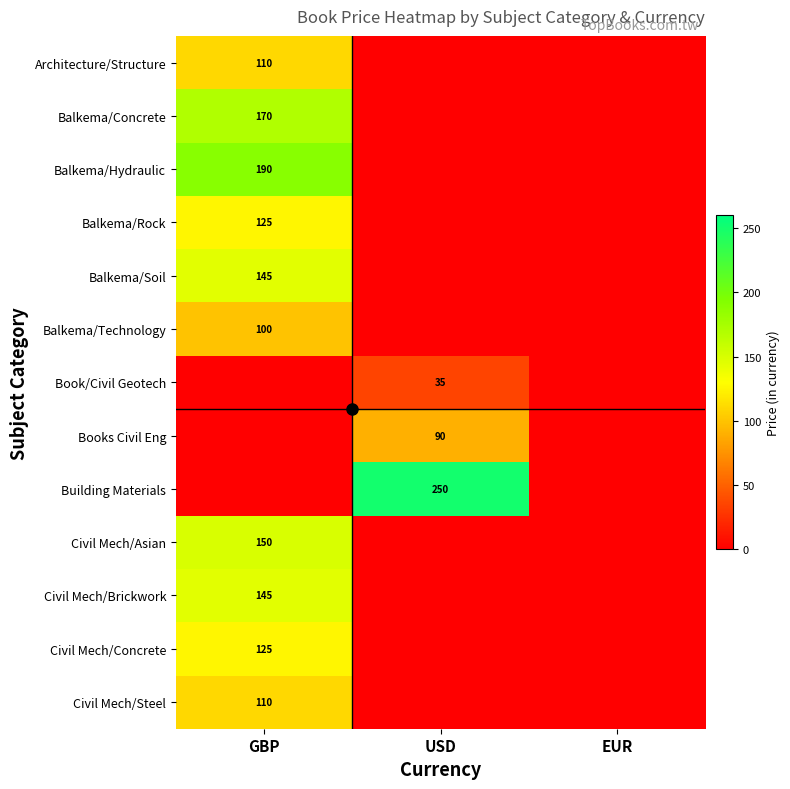

Count the Balkema/Soil values in the range 0 to 145.

3